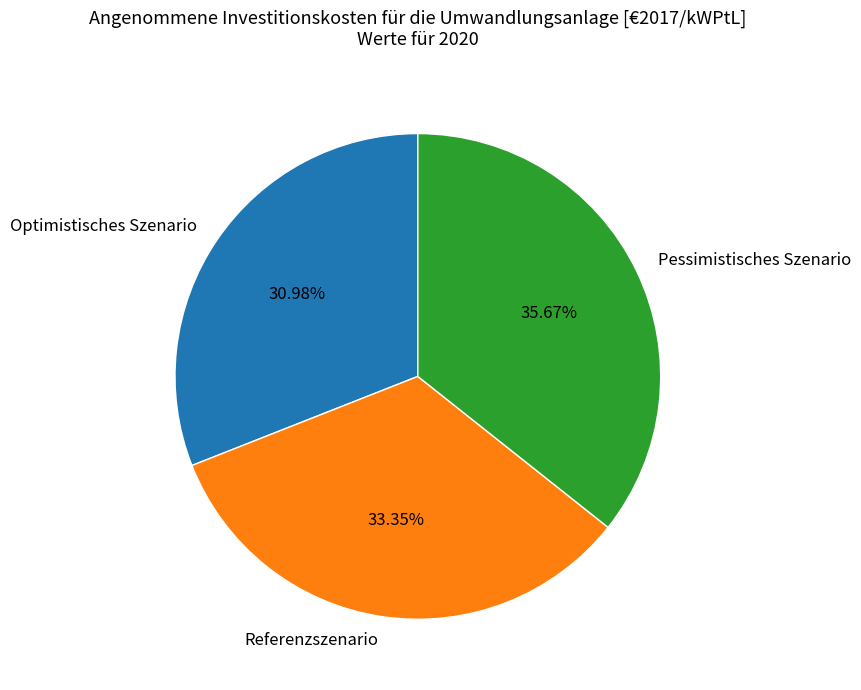

What is the largest slice in the pie chart?

Pessimistisches Szenario